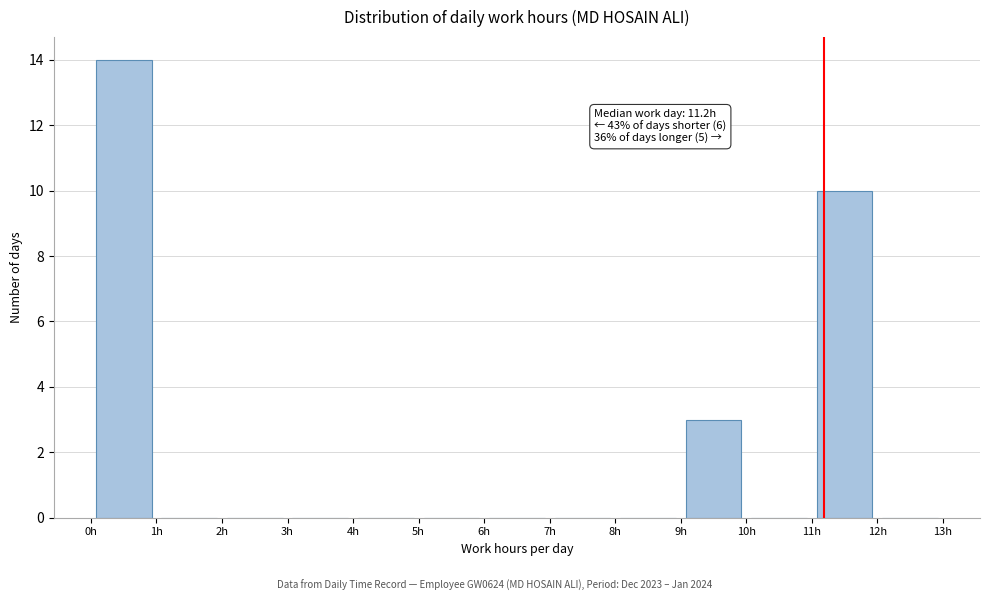

Which range on the x-axis has the tallest bar?

0 to 1